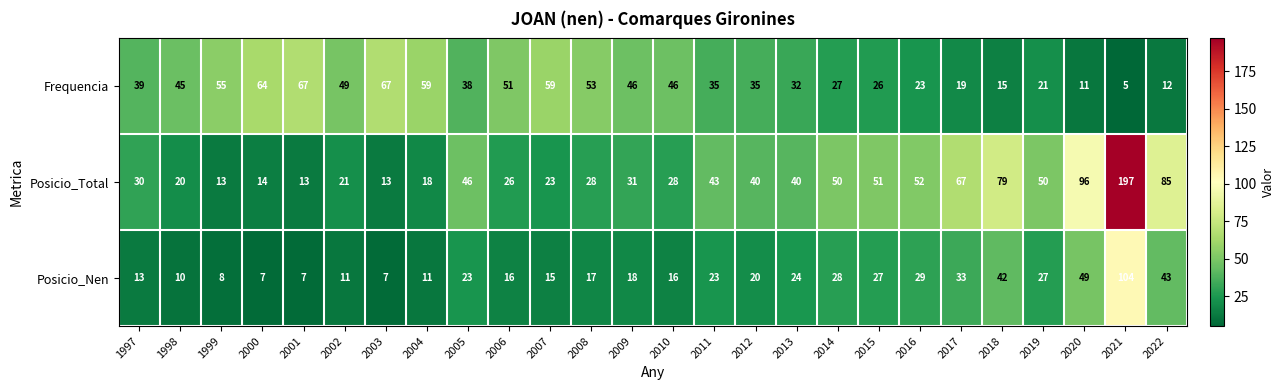

What is the smallest value displayed?

5